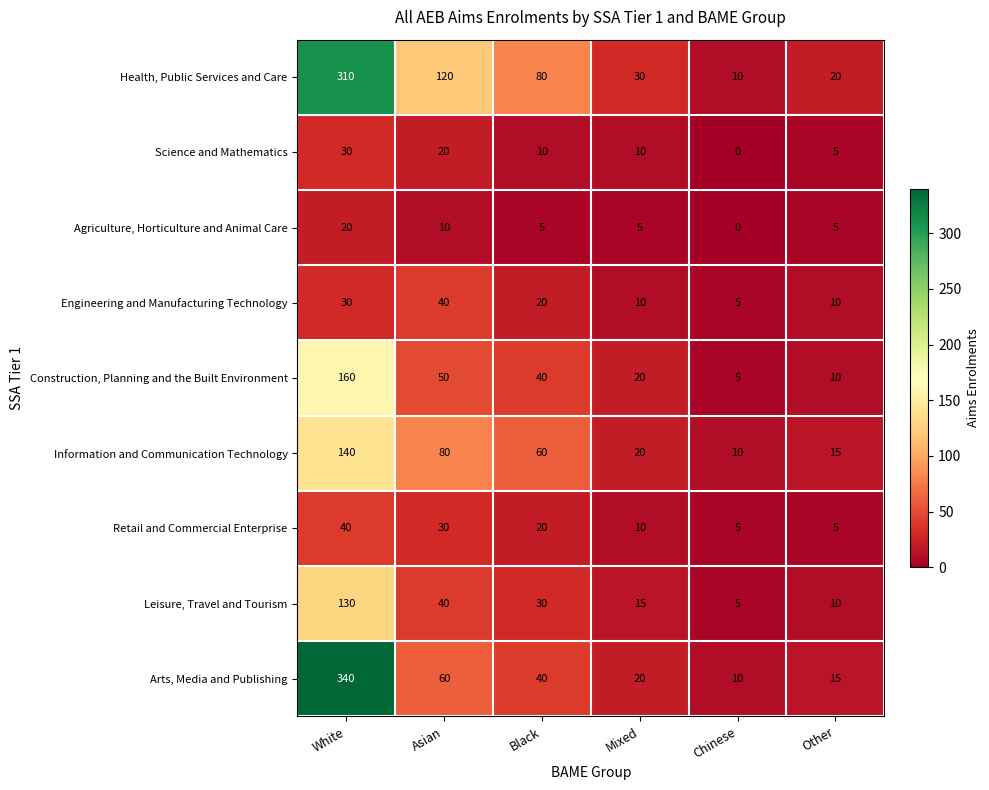

What is the difference between the maximum and minimum values in the Information and Communication Technology series?

130